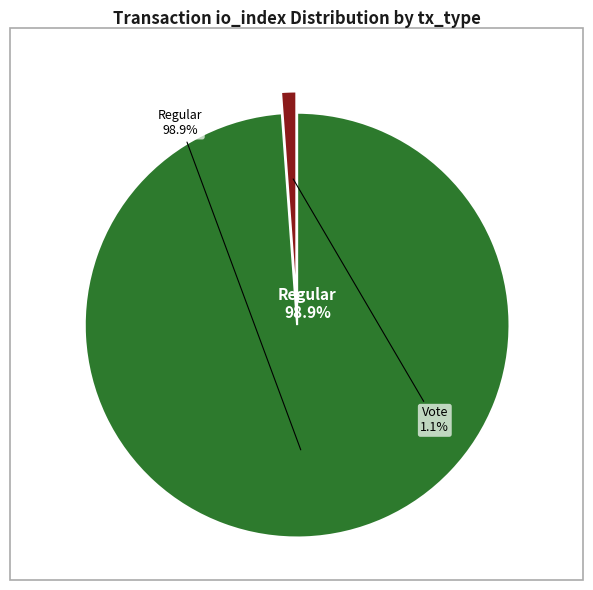

Count the number of slices in the pie.

2